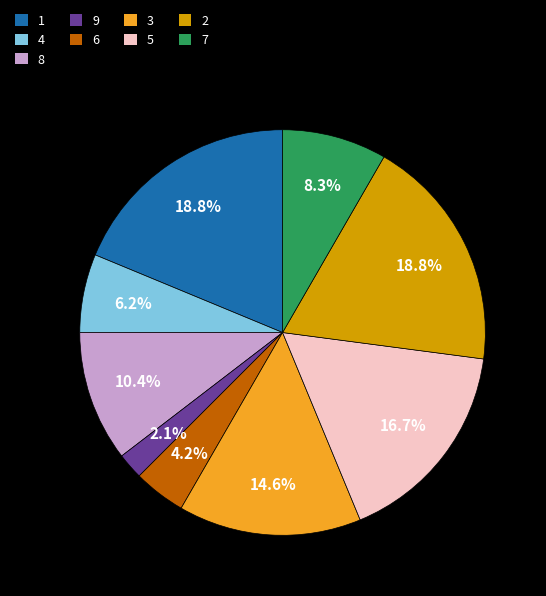

How many segments does this pie chart have?

9